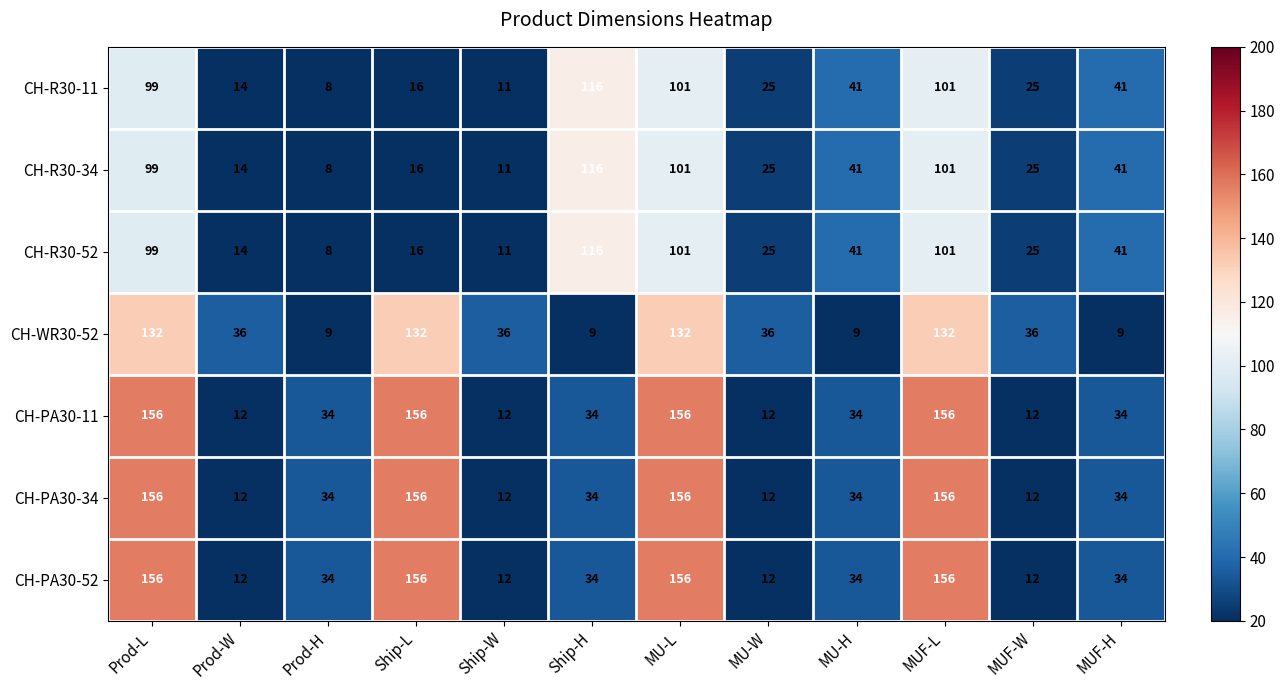

At how many categories does at least one series exceed 39?

7